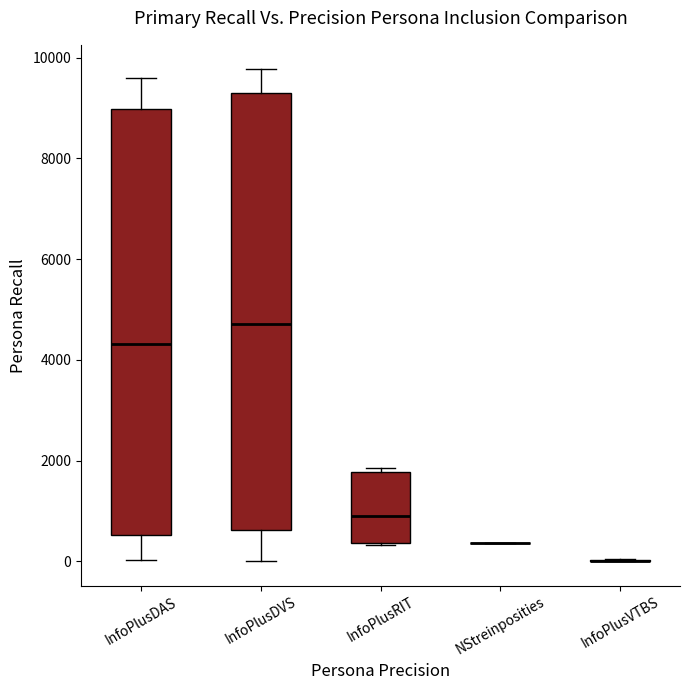

Reading left to right, read every box against the y-axis: the position of its median line, the range the box covers, and the ends of its whiskers. The values are not printed on the chart, so give them approximately, as read against the axis.

InfoPlusDAS: median 4400, box 600 to 9000, whiskers 0 to 9600
InfoPlusDVS: median 4800, box 600 to 9400, whiskers 0 to 9800
InfoPlusRIT: median 1000, box 400 to 1800, whiskers 400 to 1800 (just above the box's upper edge)
NStreinposities: box collapsed to a line at 400, whiskers 400 to 400
InfoPlusVTBS: box collapsed to a line at 0, whiskers 0 to 0